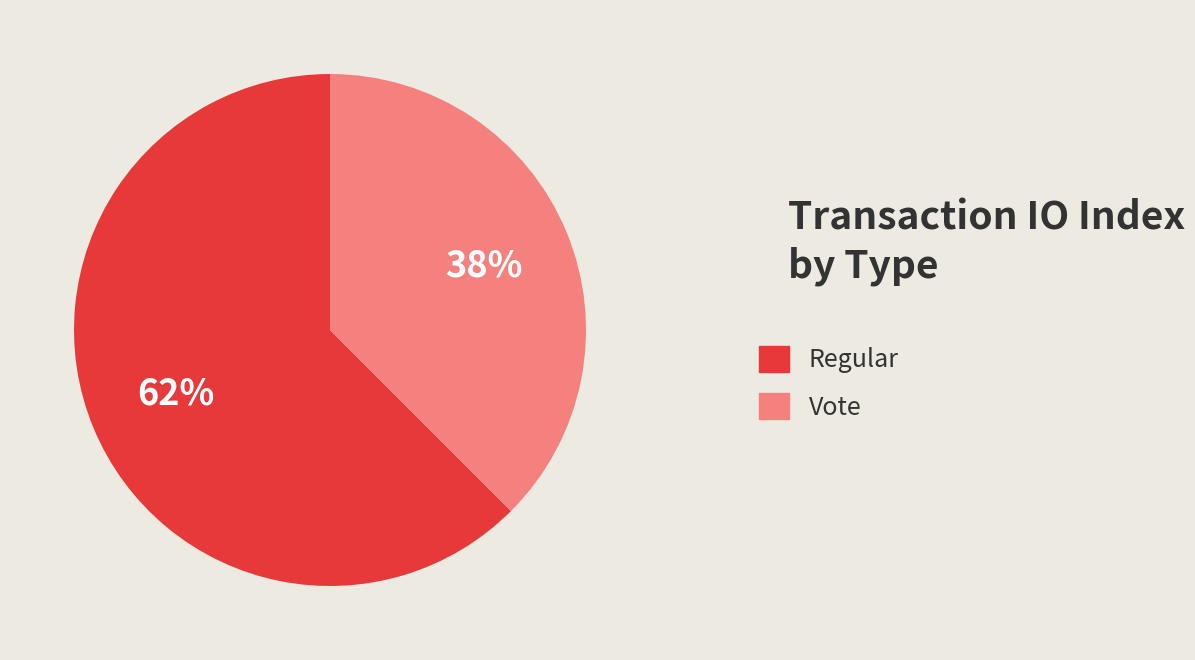

To the nearest percent, what is the average slice percentage?

50%